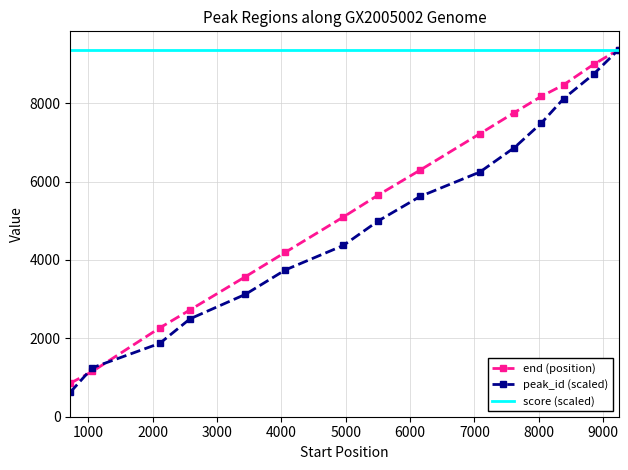

Reading right to left, what are all the values shown in this chart?

end (position): 9366.0	8991.0	8470.0	8175.0	7762.0	7222.0	6292.0	5656.0	5097.0	4197.0	3572.0	2725.0	2268.0	1154.0	856.0
peak_id (scaled): 9366.0	8741.6	8117.2	7492.8	6868.4	6244.0	5619.6	4995.2	4370.8	3746.4	3122.0	2497.6	1873.2	1248.8	624.4
score (scaled): 9366.0	9366.0	9366.0	9366.0	9366.0	9366.0	9366.0	9366.0	9366.0	9366.0	9366.0	9366.0	9366.0	9366.0	9366.0